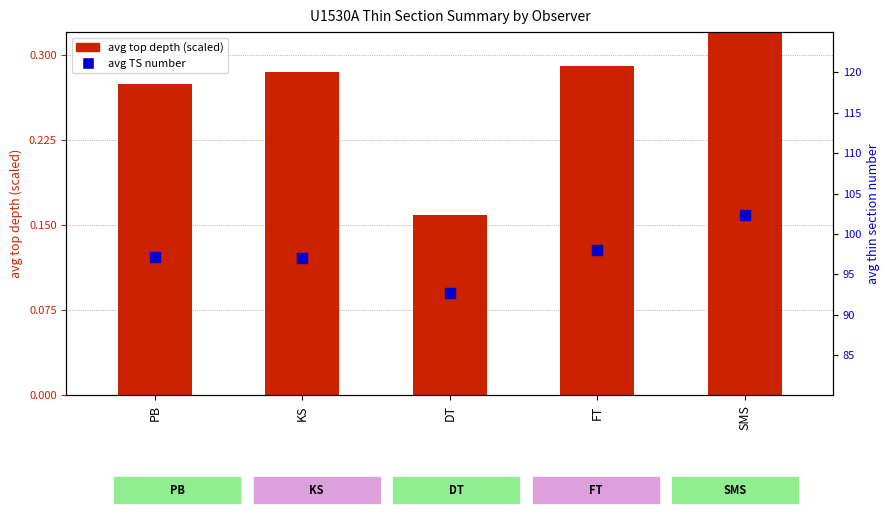

Is the value of avg TS number at SMS greater than the value of avg top depth (scaled) at FT?

Yes